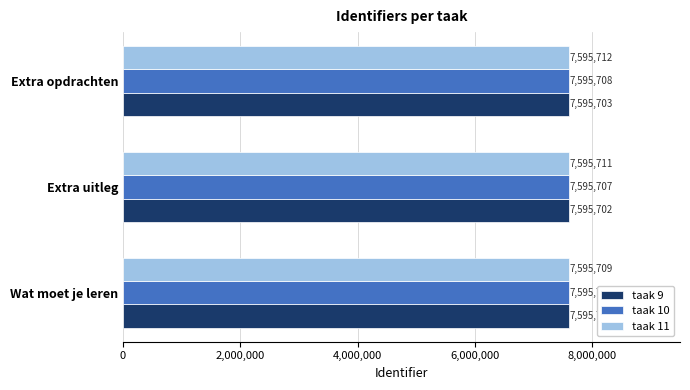

At which category is the sum across all series the highest?

Extra opdrachten